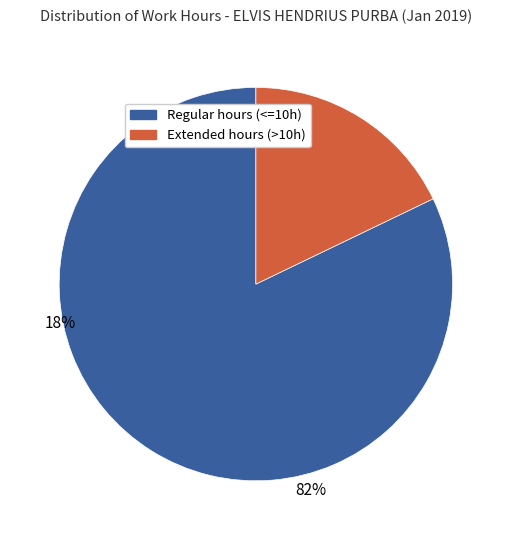

Does any single category account for the majority?

Yes